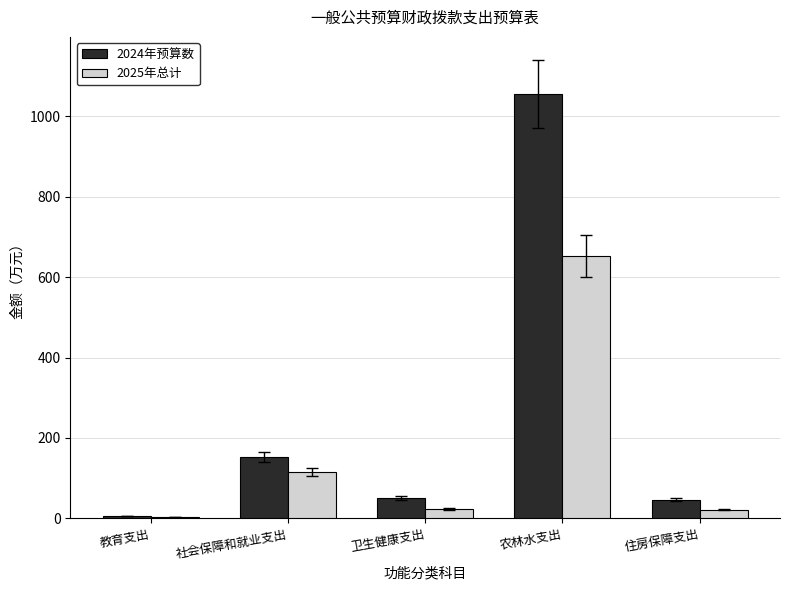

Where is 2024年预算数 nearest to the value 530?

社会保障和就业支出